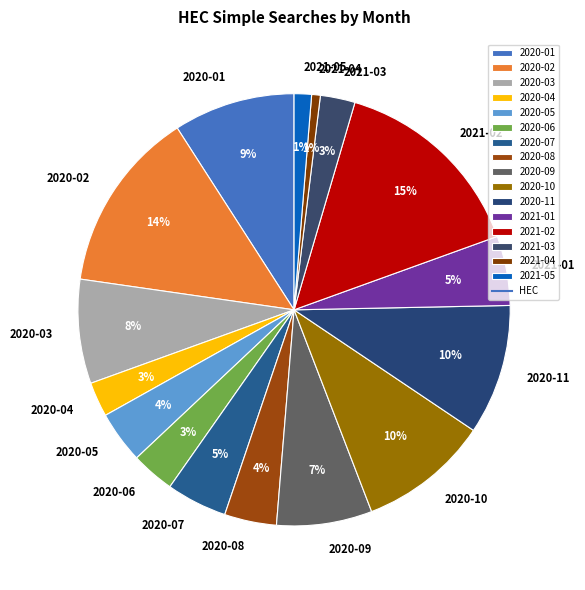

What is the largest slice in the pie chart?

2021-02